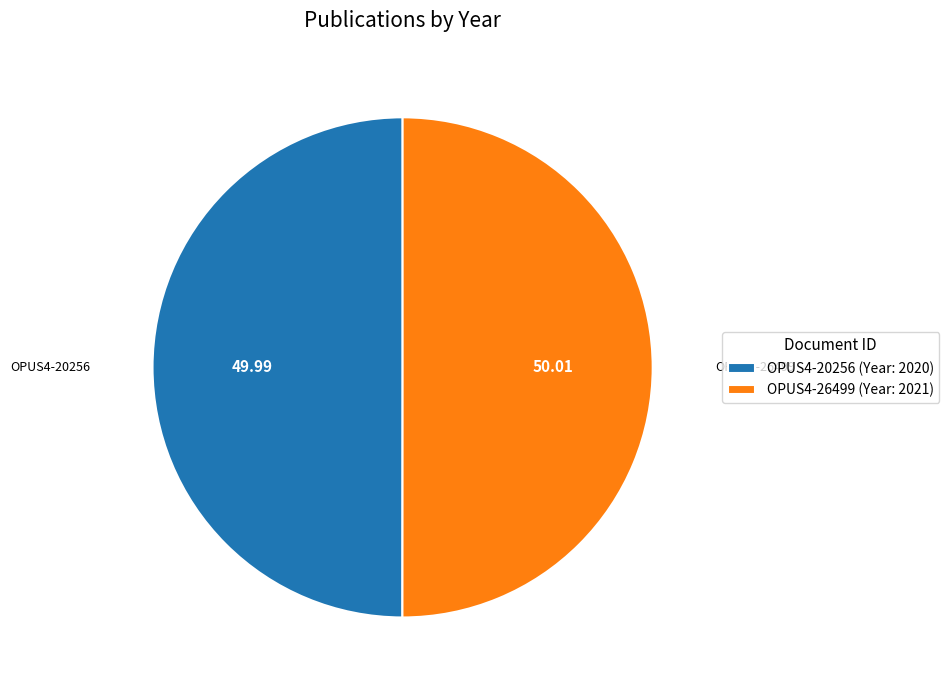

Approximately how many times larger is the value at OPUS4-20256 (Year: 2020) compared to OPUS4-26499 (Year: 2021)?

1.0